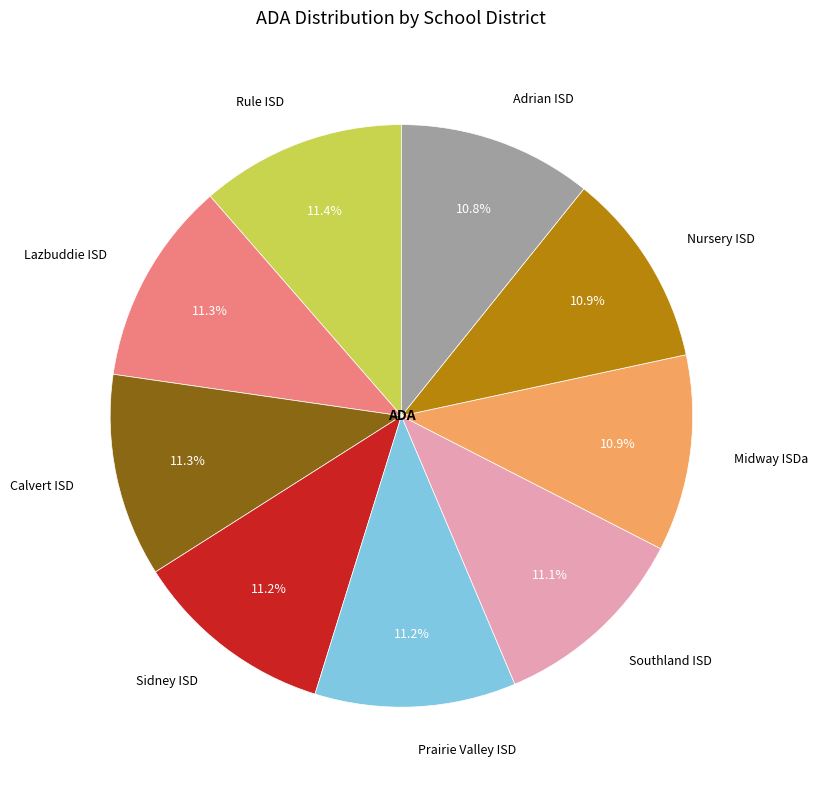

Is Nursery ISD the majority of the pie?

No